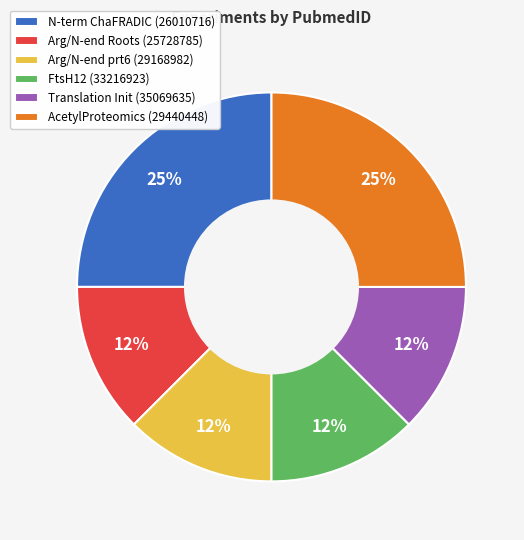

Is there any slice that represents more than half of the pie?

No